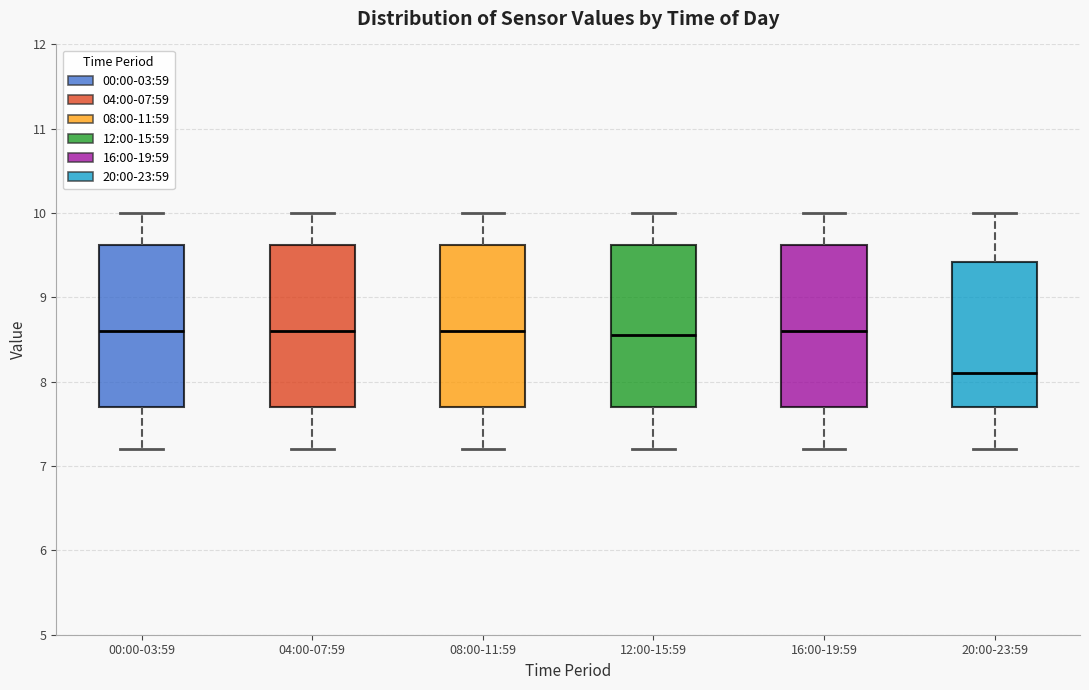

Reading left to right, read every box against the y-axis: the position of its median line, the range the box covers, and the ends of its whiskers. The values are not printed on the chart, so give them approximately, as read against the axis.

00:00-03:59: median 8.6, box 7.7 to 9.6, whiskers 7.2 to 10.0
04:00-07:59: median 8.6, box 7.7 to 9.6, whiskers 7.2 to 10.0
08:00-11:59: median 8.6, box 7.7 to 9.6, whiskers 7.2 to 10.0
12:00-15:59: median 8.6, box 7.7 to 9.6, whiskers 7.2 to 10.0
16:00-19:59: median 8.6, box 7.7 to 9.6, whiskers 7.2 to 10.0
20:00-23:59: median 8.1, box 7.7 to 9.4, whiskers 7.2 to 10.0